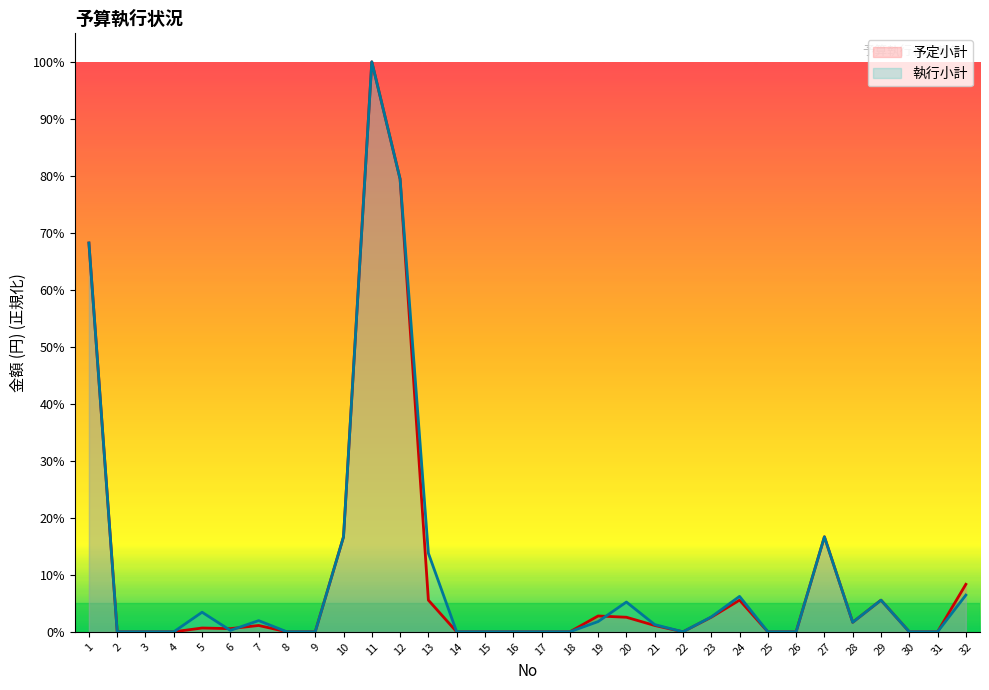

Where do 予定小計 and 執行小計 first cross each other?

5 and 6